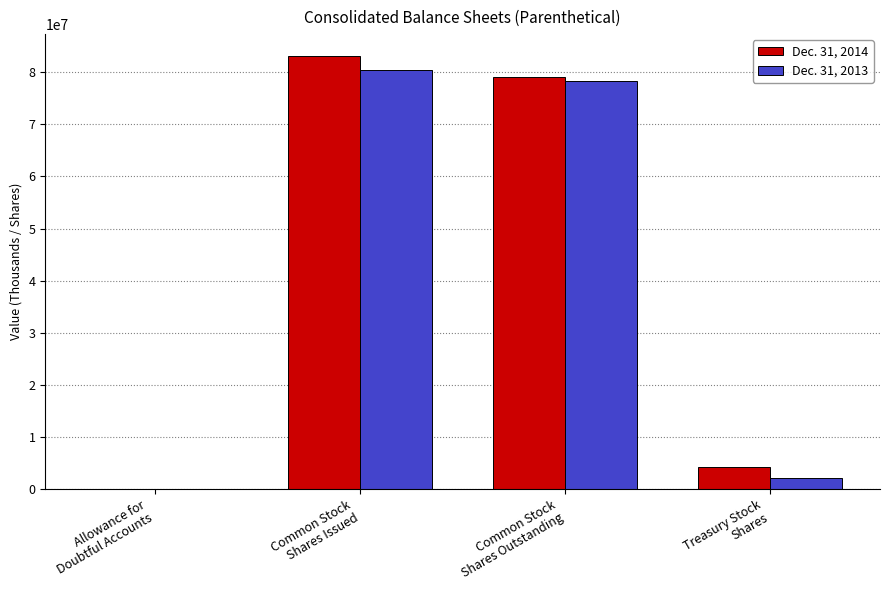

What is the maximum value shown in the chart?

83211650